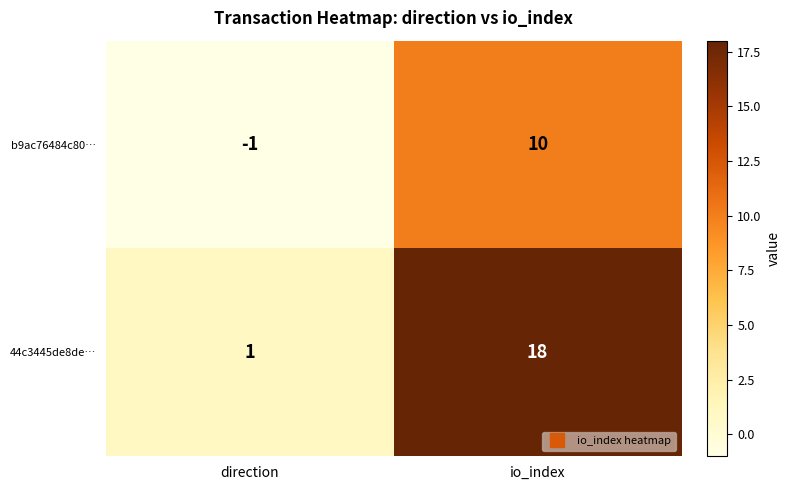

What is the greatest value displayed?

18